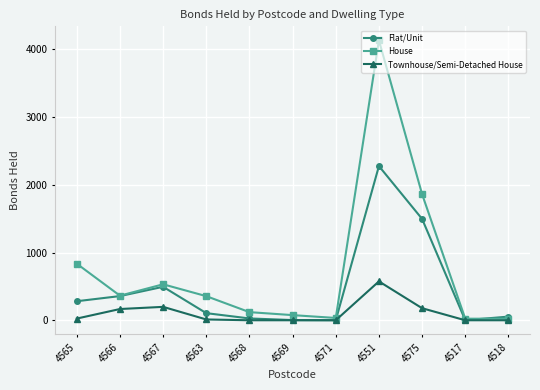

At which label is House closest to 2077?

4575